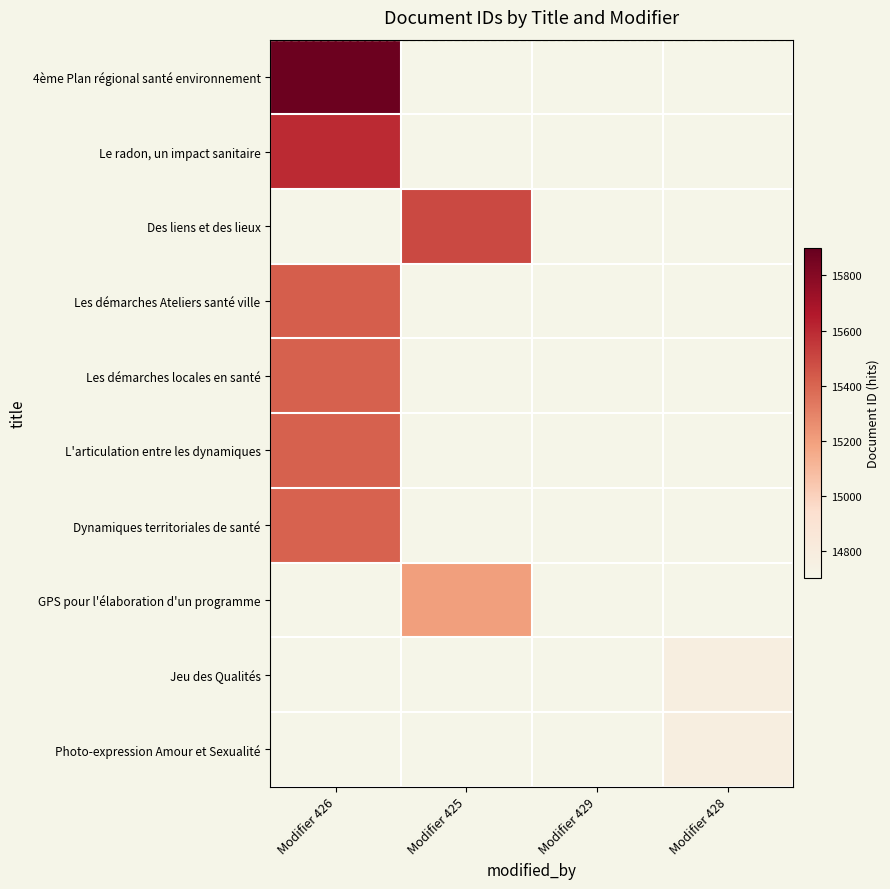

How many positive values does the 4ème Plan régional santé environnement series have?

1